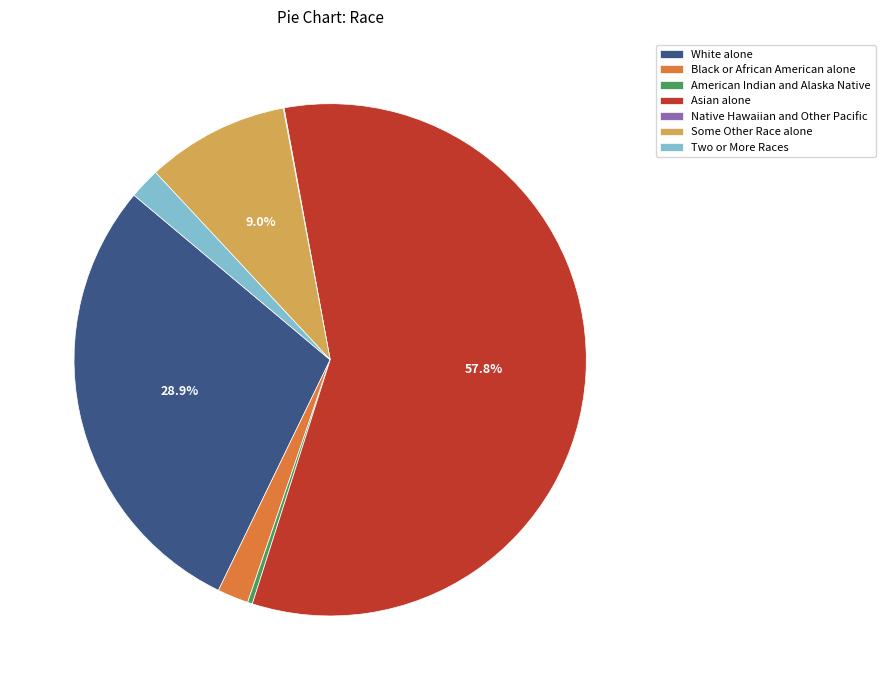

True or false: Some Other Race alone accounts for 15% of the total.

False